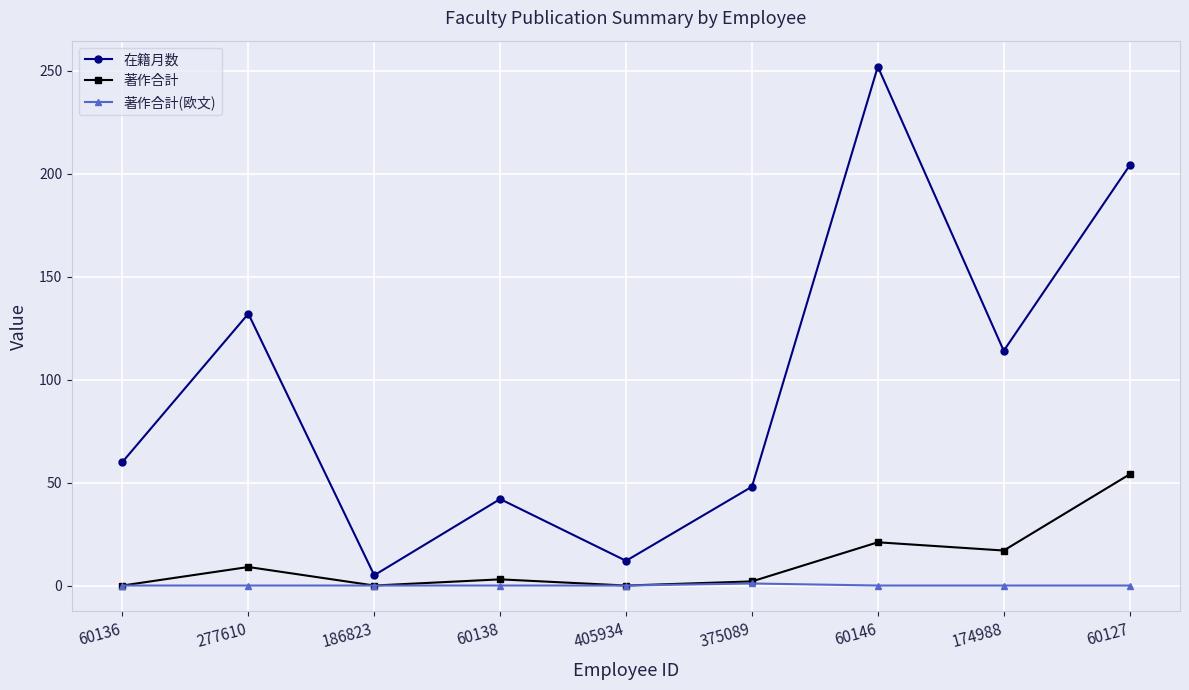

What is the difference between the maximum and minimum values in the 著作合計(欧文) series?

1